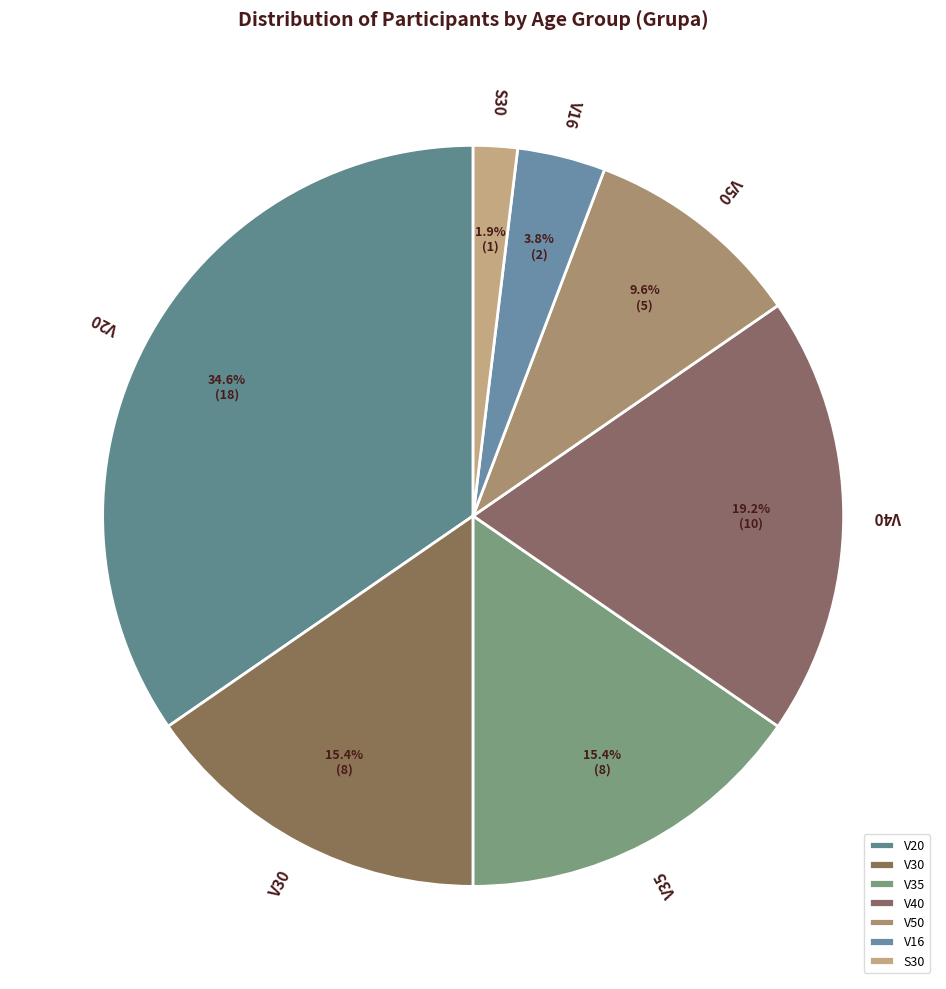

Which category has the biggest portion of the pie?

V20